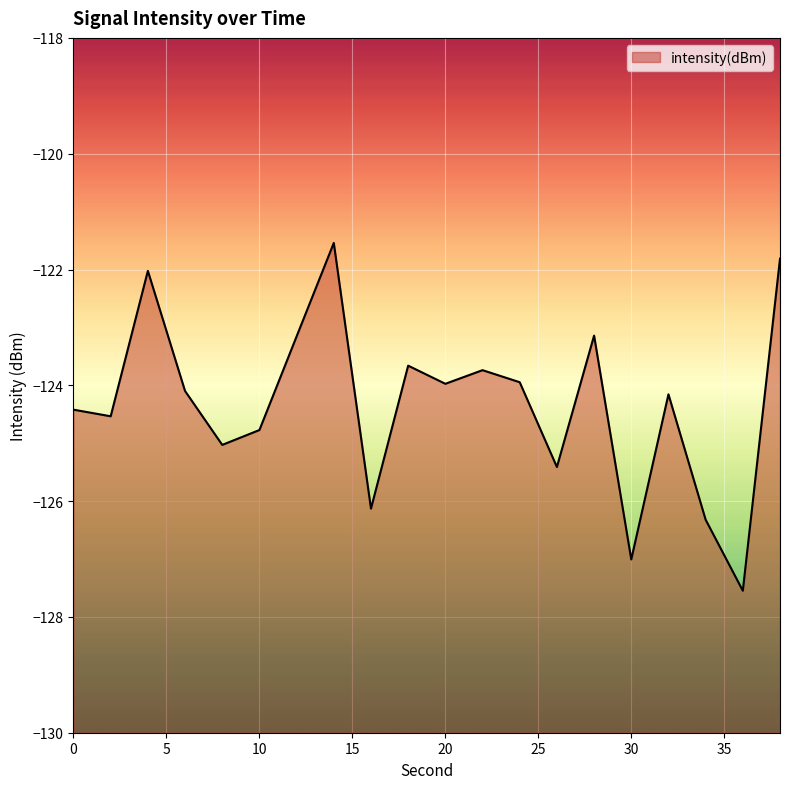

What is the greatest value displayed?

-121.5